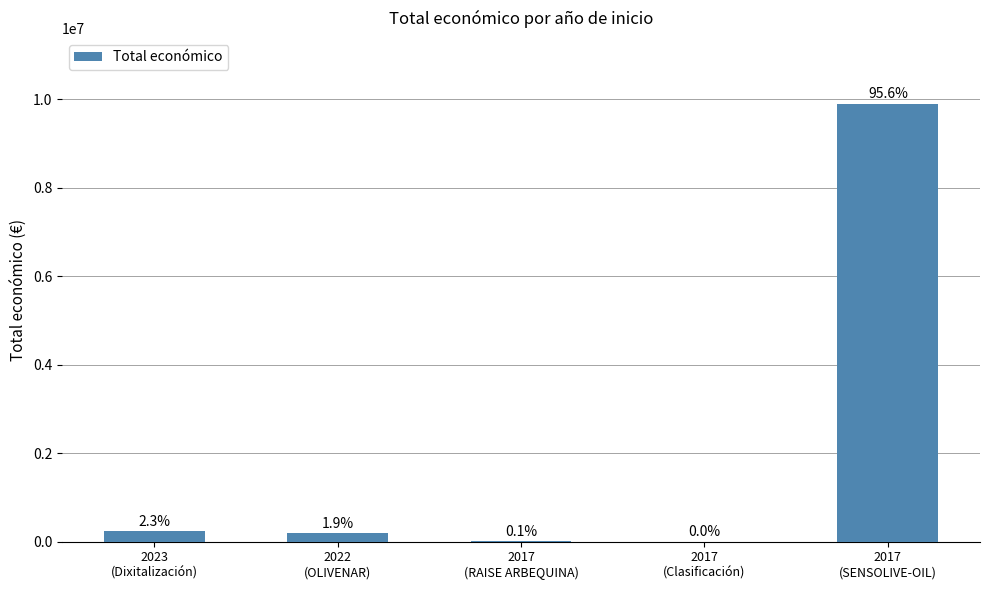

Are the bars horizontal?

No